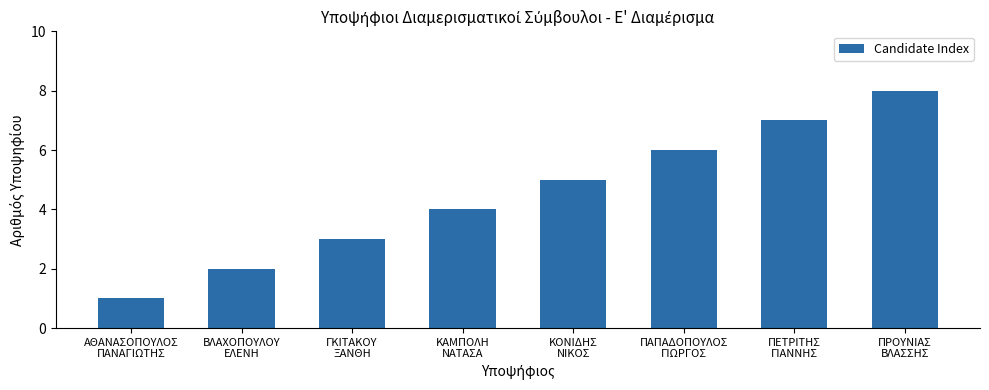

Approximately how many times larger is the value at ΠΑΠΑΔΟΠΟΥΛΟΣ
ΓΙΩΡΓΟΣ compared to ΚΑΜΠΟΛΗ
ΝΑΤΑΣΑ?

1.5